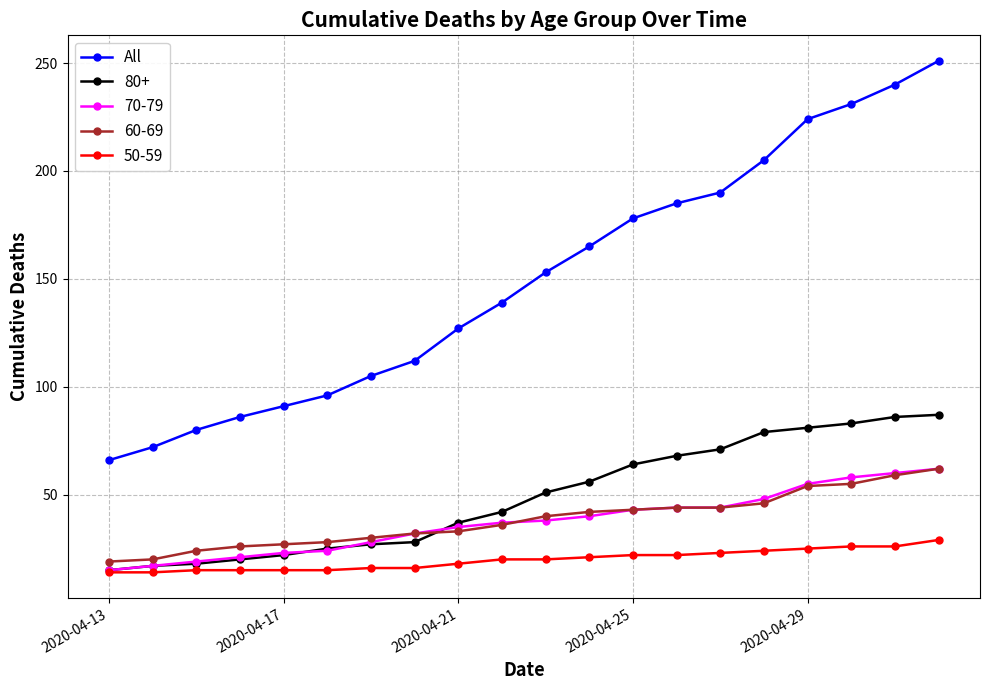

Which series has the largest range (max minus min)?

All